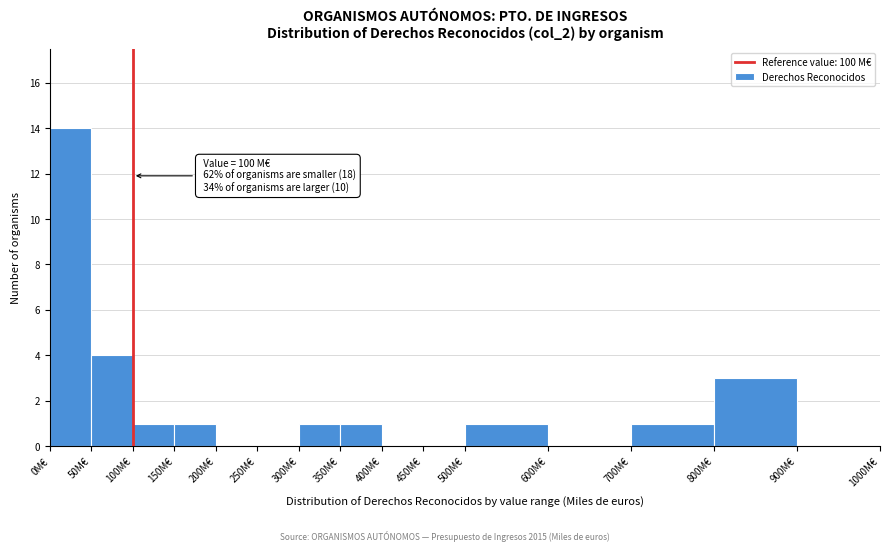

Which range on the x-axis has the tallest bar?

0 to 50